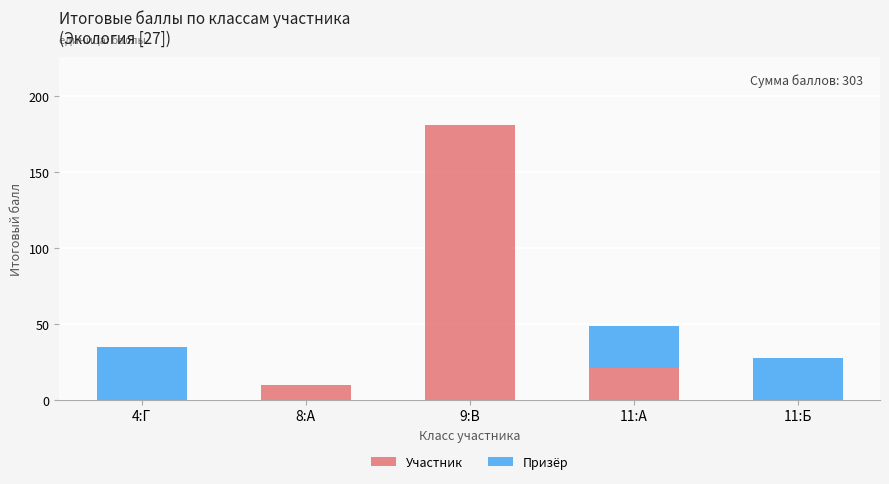

At which category is the sum across all series the highest?

9:В